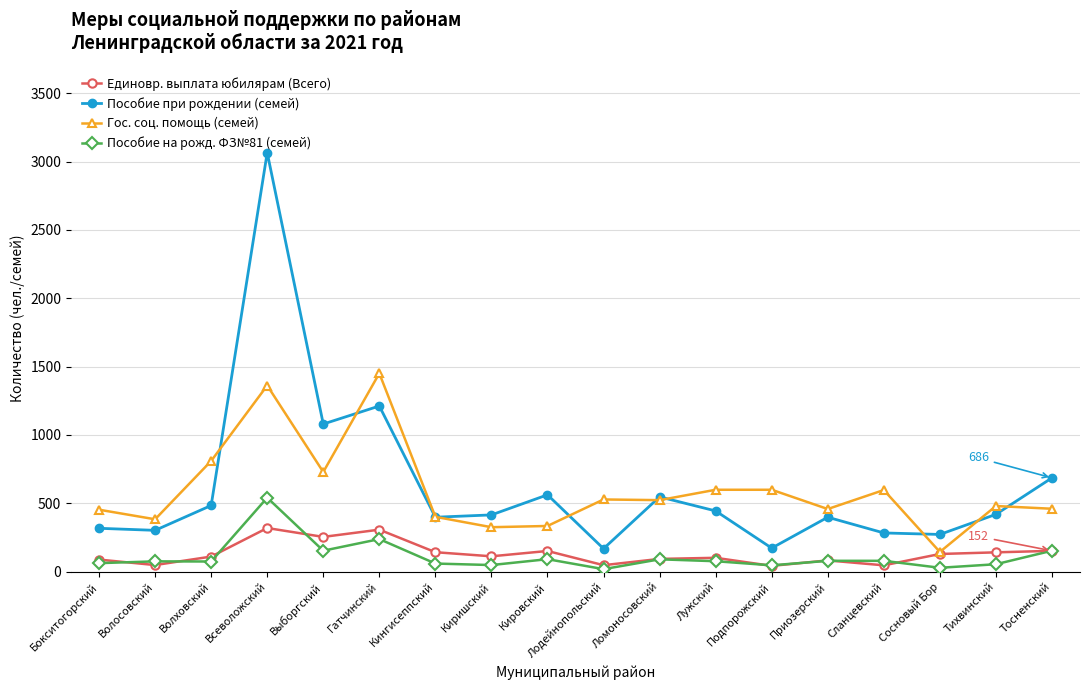

What is the label of the 6th point from the right?

Подпорожский